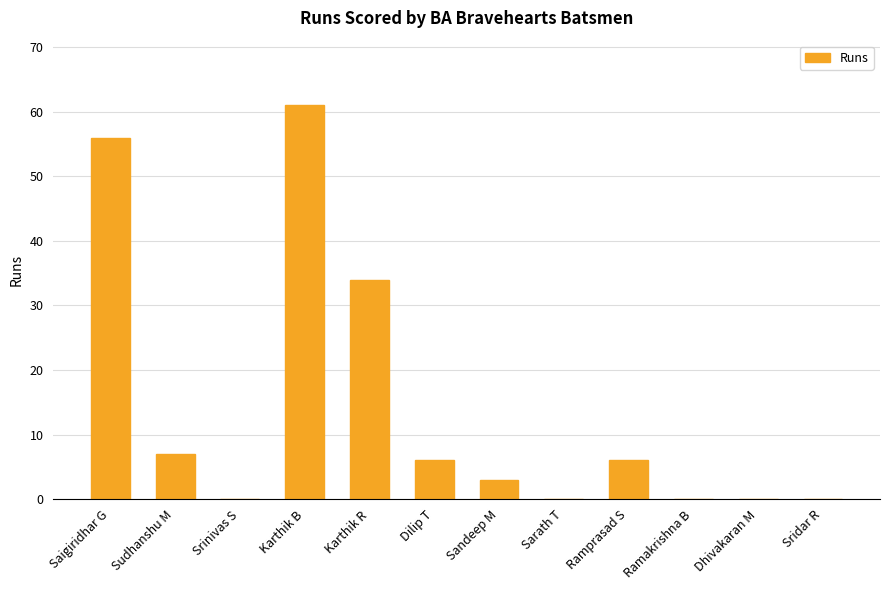

Which label corresponds to the largest value in the chart?

Karthik B